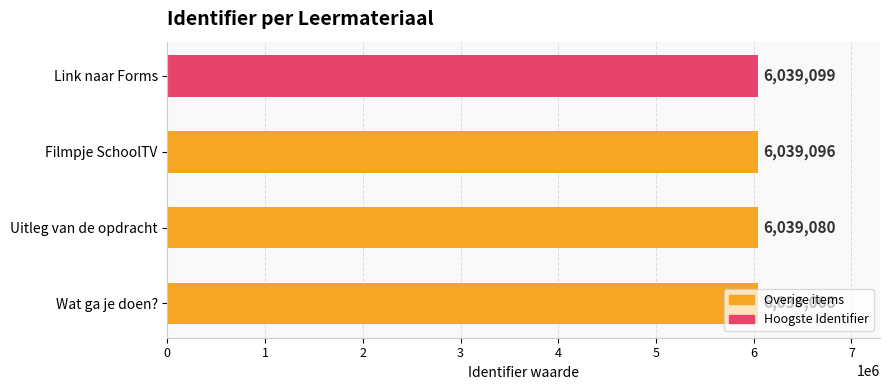

Where is the data nearest to the value 6039083?

Uitleg van de opdracht